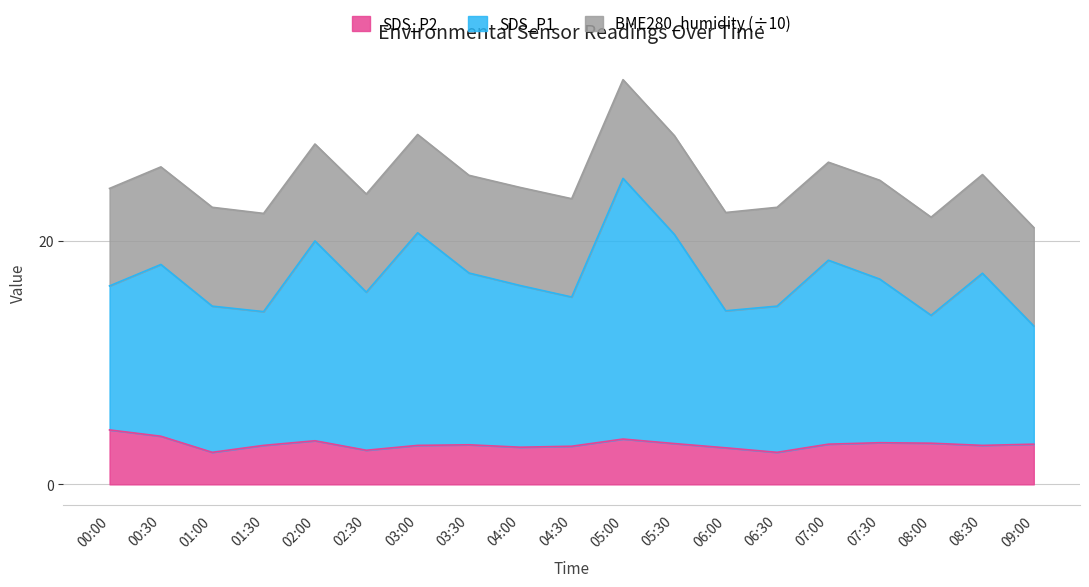

What is the total value across all series at 00:30?

26.1